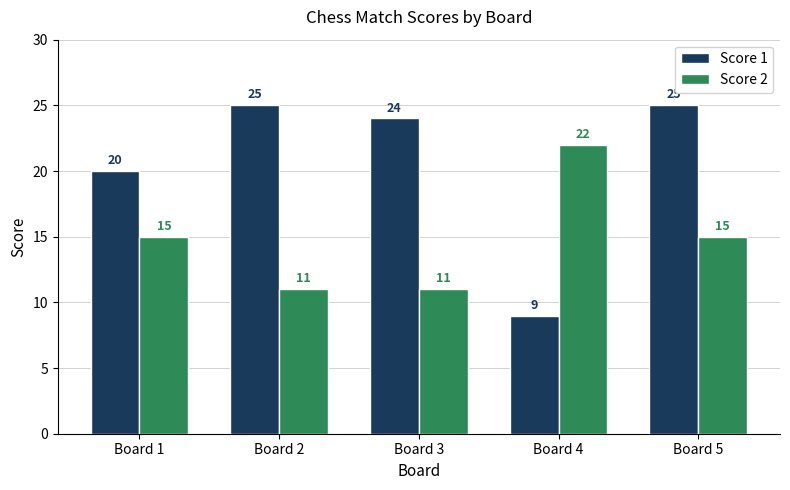

What is the value of the Score 1 bar at the 5th from the left?

25